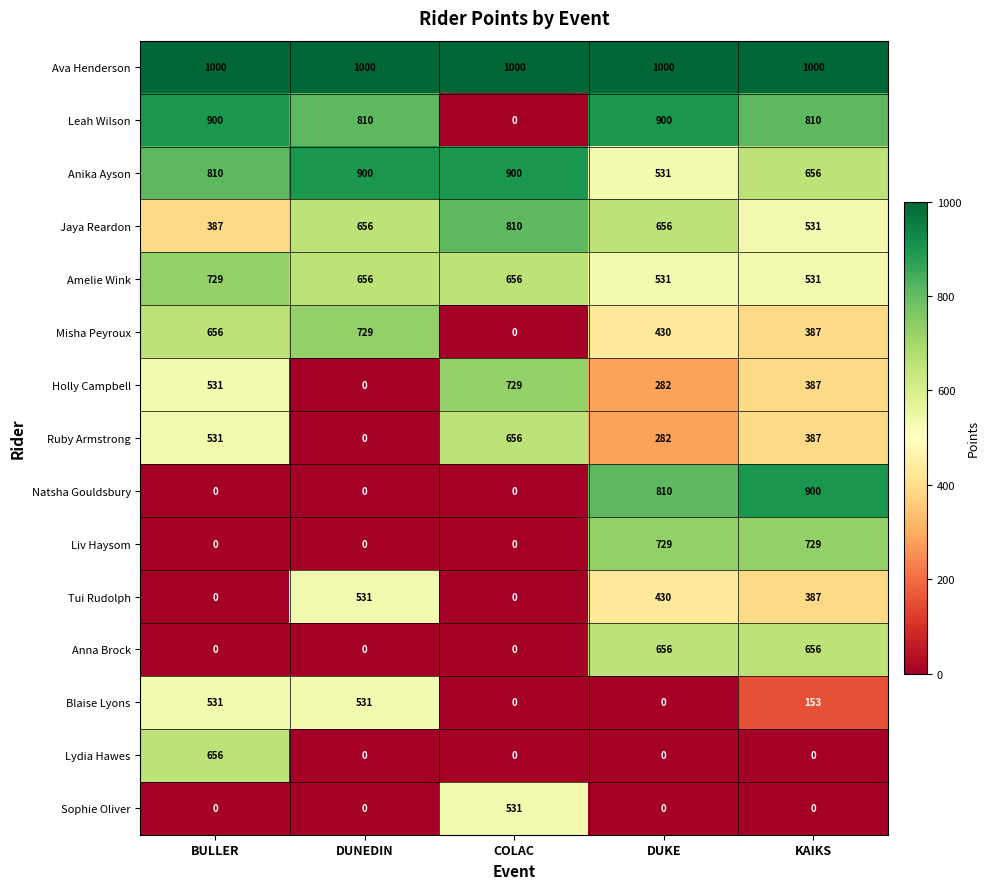

What is the difference between the highest and lowest values at BULLER?

1000